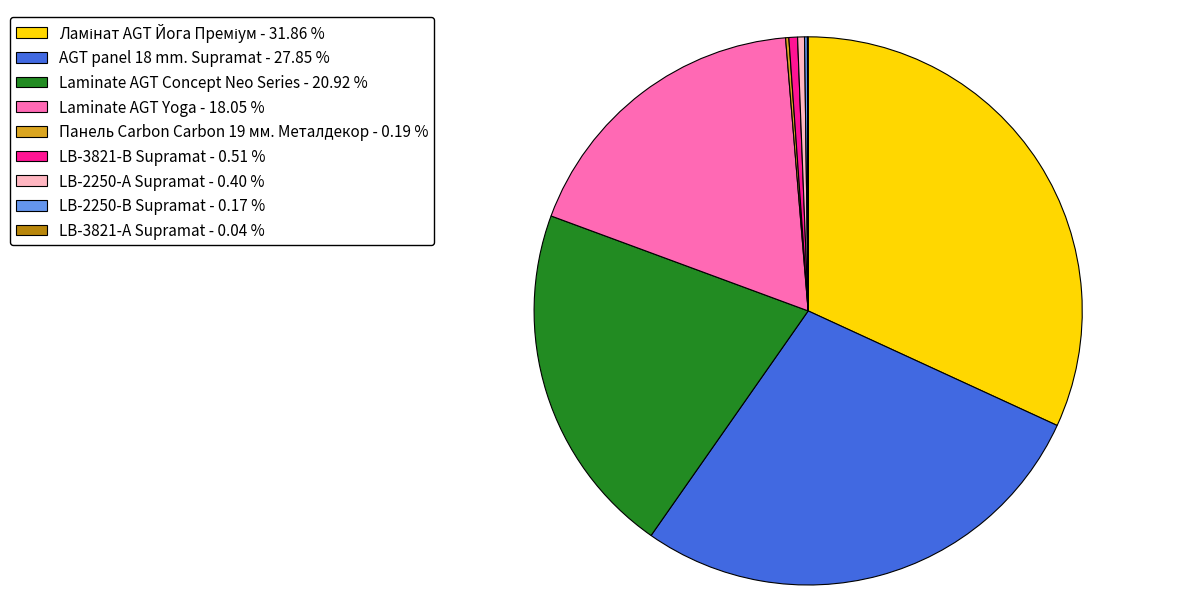

Is there any slice that represents more than half of the pie?

No